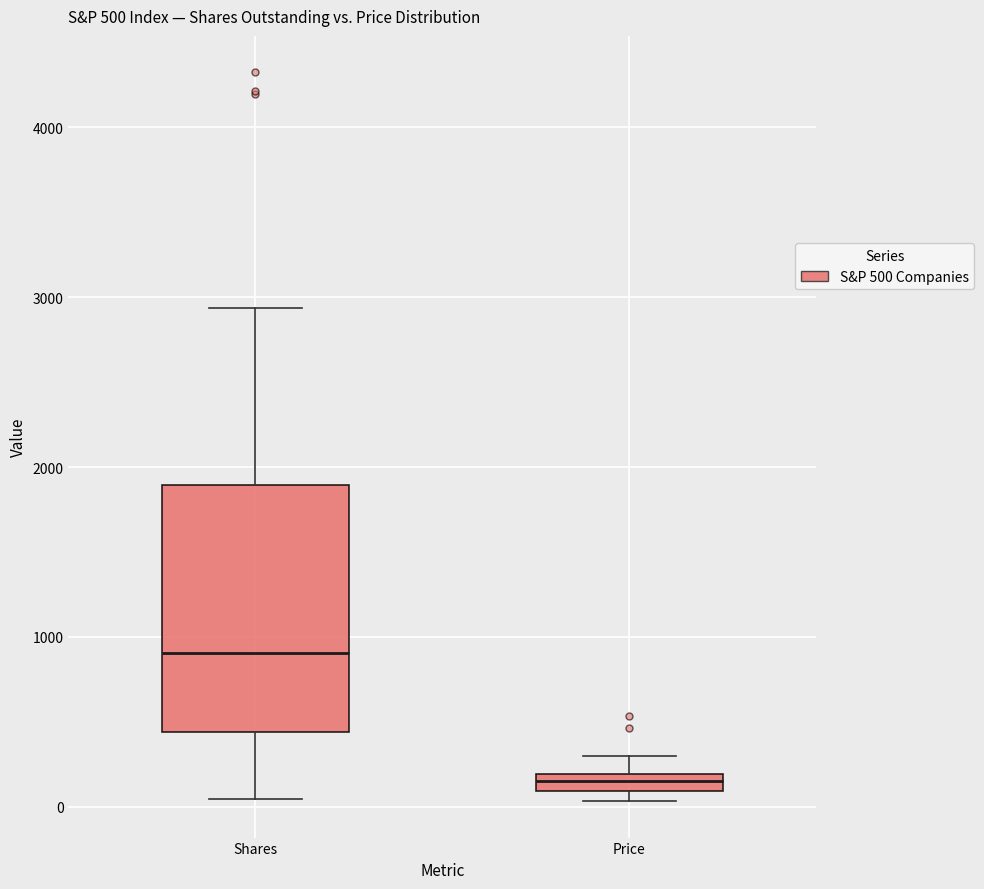

Comparing the boxes themselves (not the whiskers), which one is the tallest?

Shares